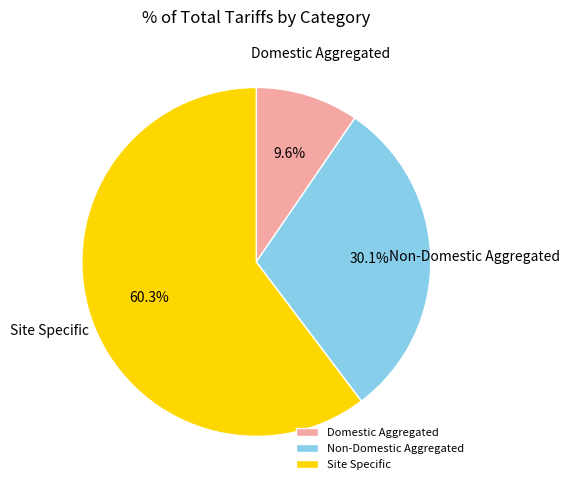

Count the number of slices in the pie.

3